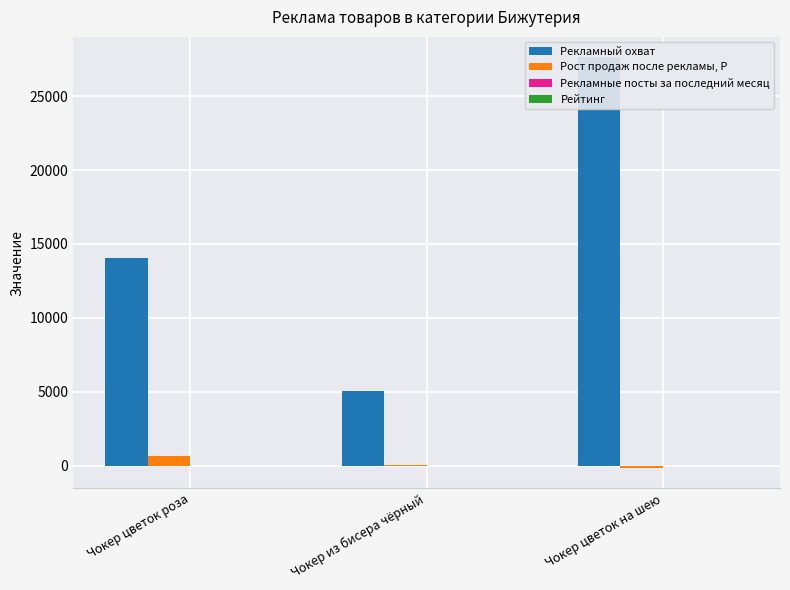

What is the total value across all series at Чокер цветок на шею?

27492